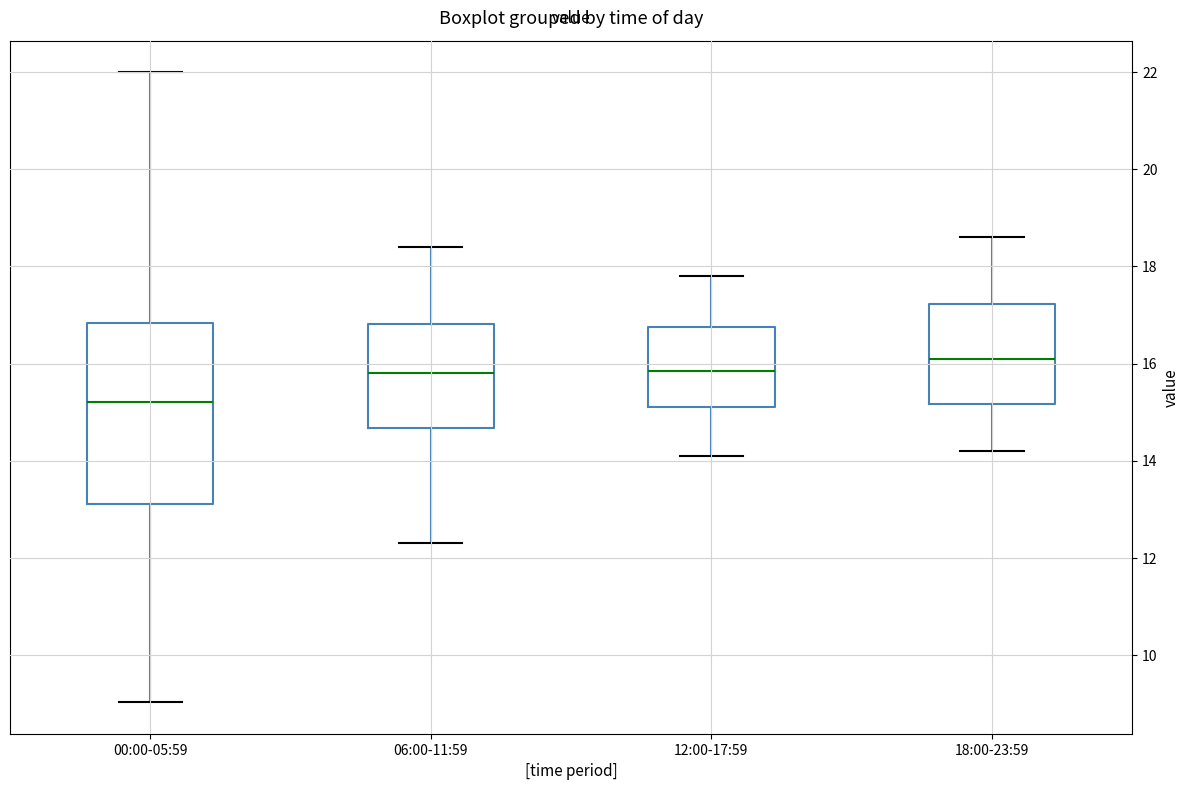

Reading left to right, transcribe this box plot: for each box, give where its median line is, the range the box spans, and where its two whiskers end, as read against the y-axis. The values are not printed on the chart, so give them approximately, as read against the axis.

00:00-05:59: median 15.2, box 13.2 to 16.8, whiskers 9.0 to 22.0
06:00-11:59: median 15.8, box 14.6 to 16.8, whiskers 12.4 to 18.4
12:00-17:59: median 15.8, box 15.2 to 16.8, whiskers 14.2 to 17.8
18:00-23:59: median 16.2, box 15.2 to 17.2, whiskers 14.2 to 18.6